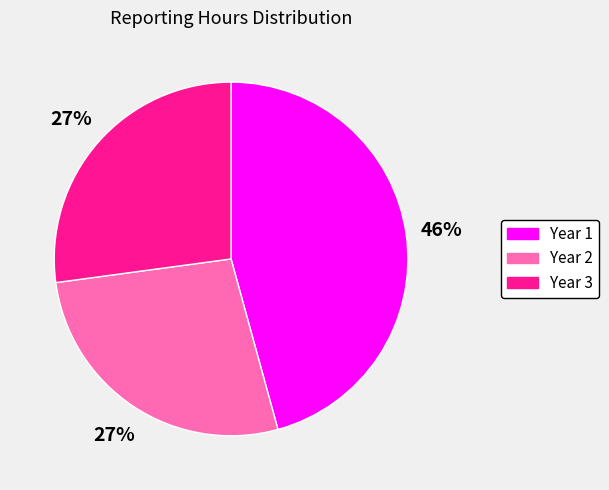

To the nearest percent, what is the average slice percentage?

33%